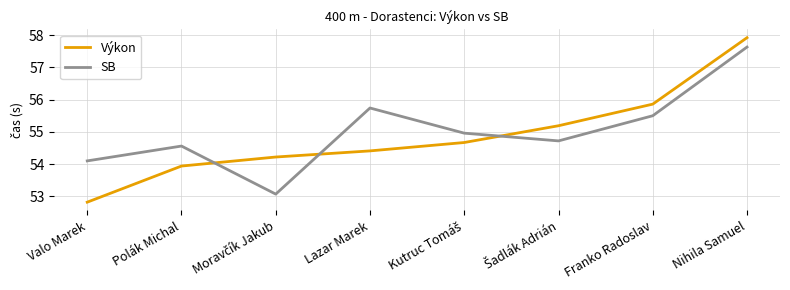

What is the difference between the maximum and minimum values in the Výkon series?

5.1